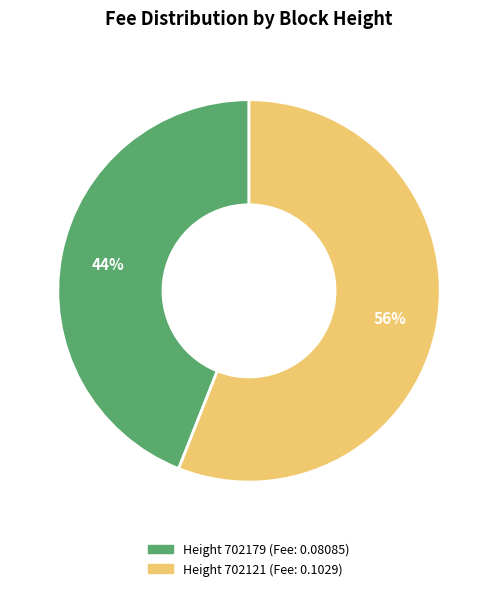

To the nearest percent, what is the difference between the largest and smallest slice percentages?

12%